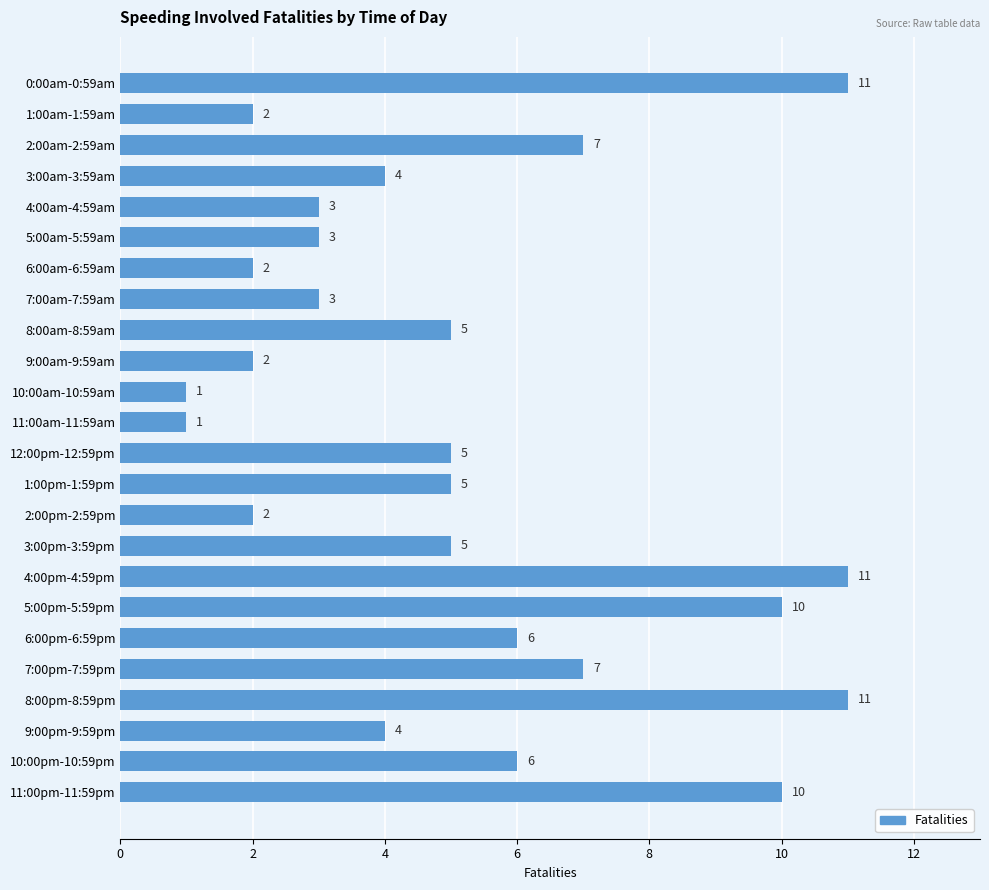

True or false: the data shows 11 at 0:00am-0:59am.

True